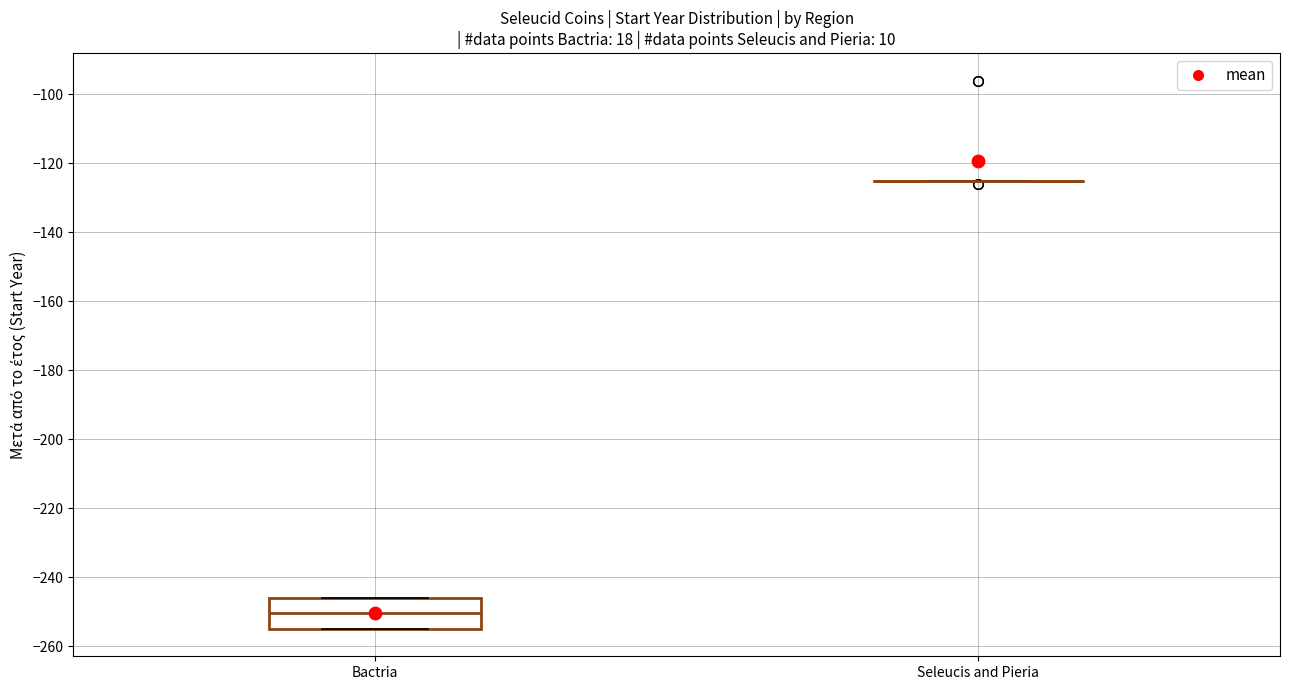

Reading left to right, transcribe this box plot: for each box, give where its median line is, the range the box spans, and where its two whiskers end, as read against the y-axis. The values are not printed on the chart, so give them approximately, as read against the axis.

Bactria: median -250, box -254 to -246, whiskers -254 to -246
Seleucis and Pieria: box collapsed to a line at -124, whiskers -124 to -124